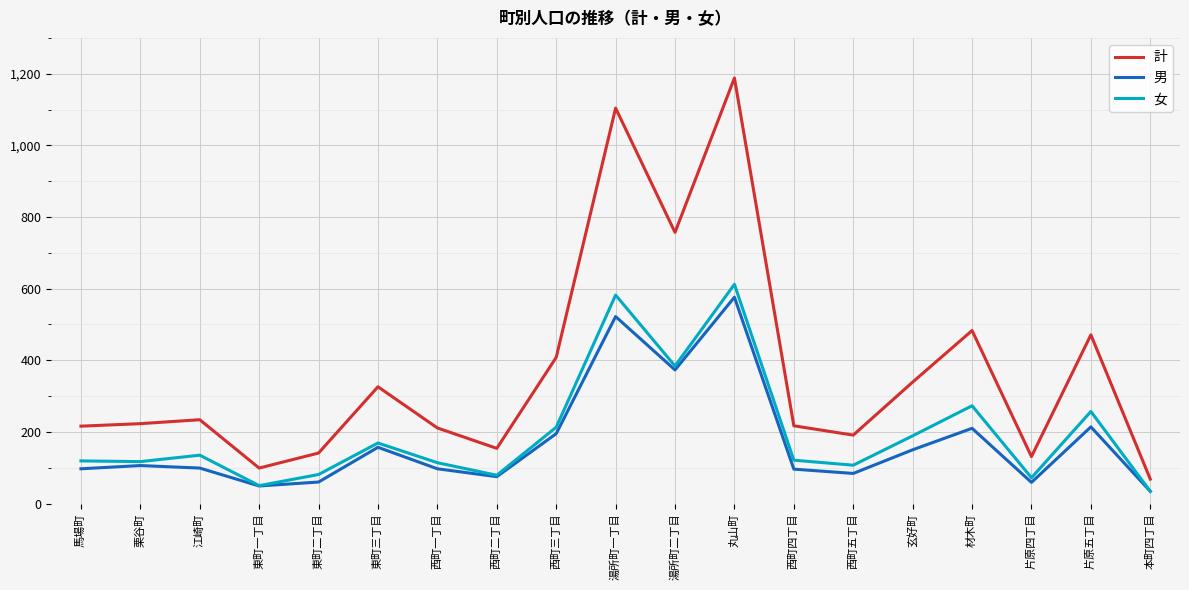

In 男, how many points are lower than both neighbors (excluding endpoints)?

5